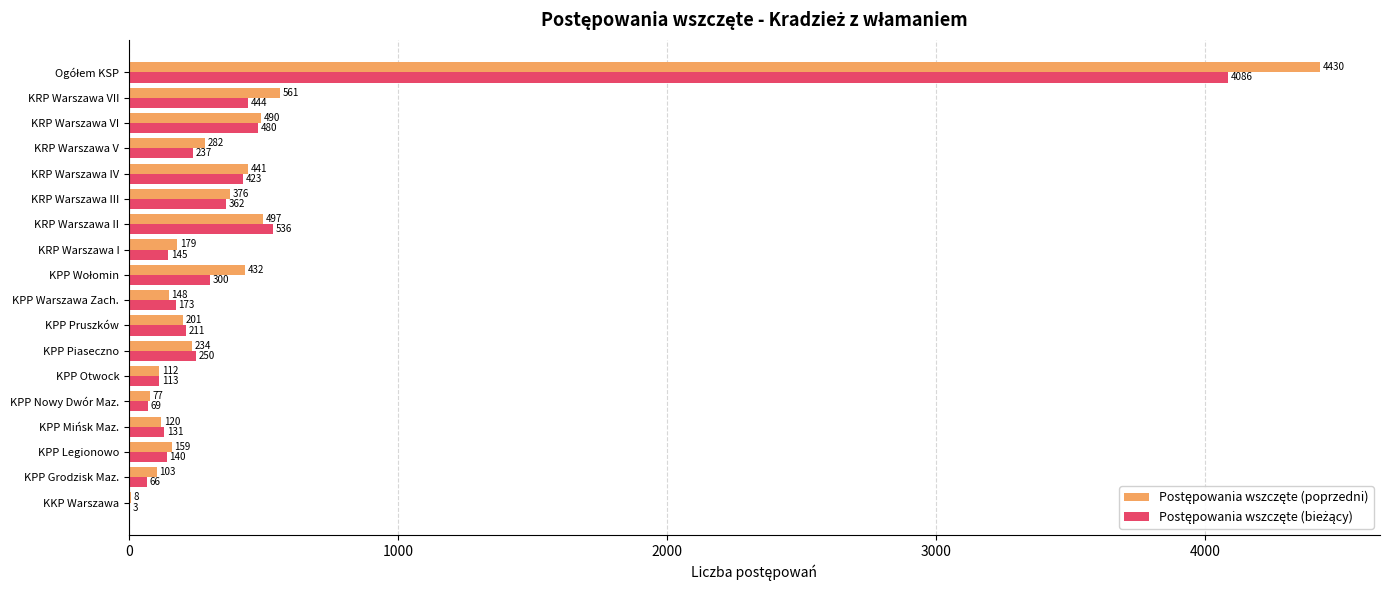

What is the total value across all series at KKP Warszawa?

11